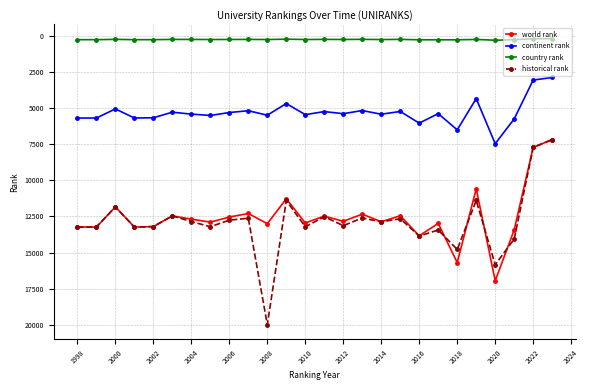

What is the greatest value displayed?

20006